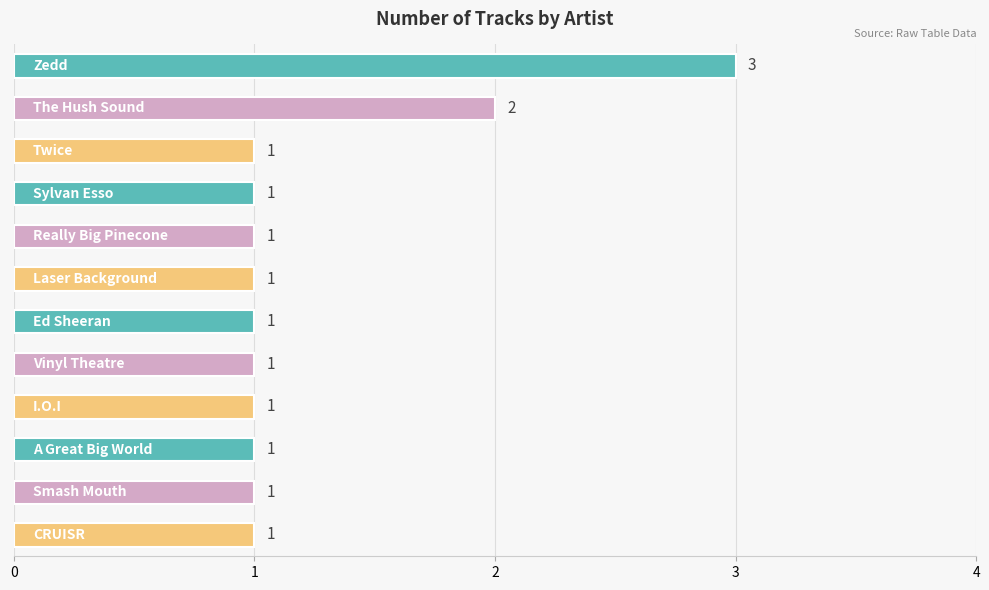

What is the value of the 10th bar from the top?

1